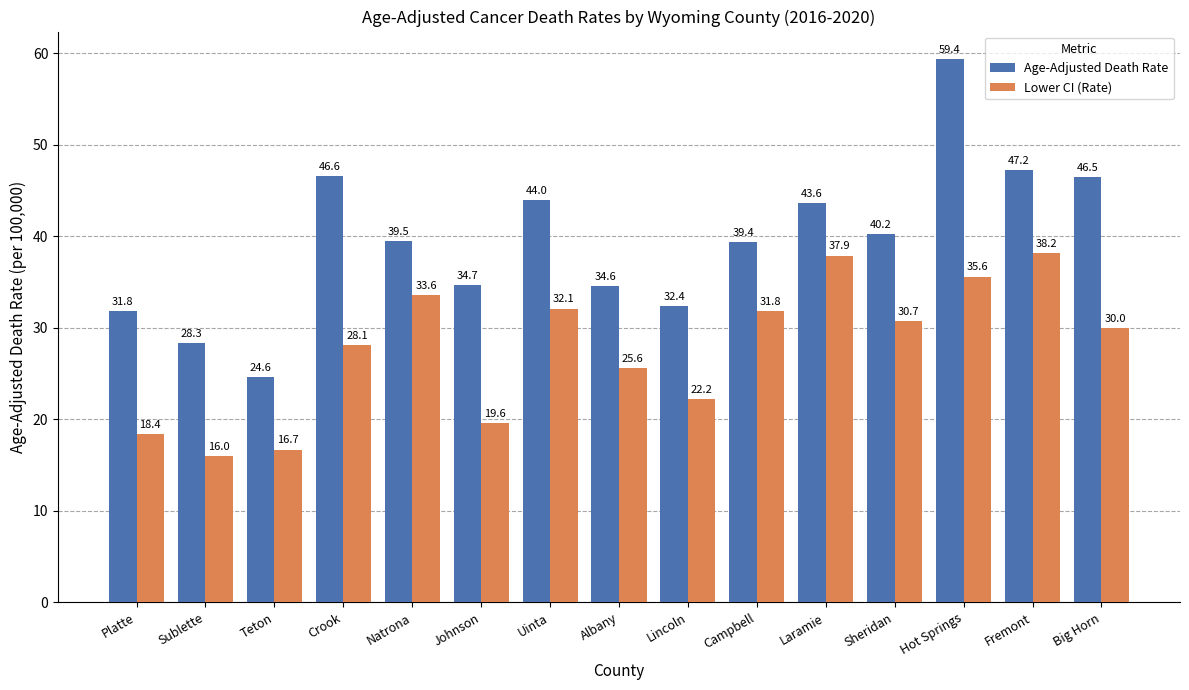

How many groups of bars are there?

15